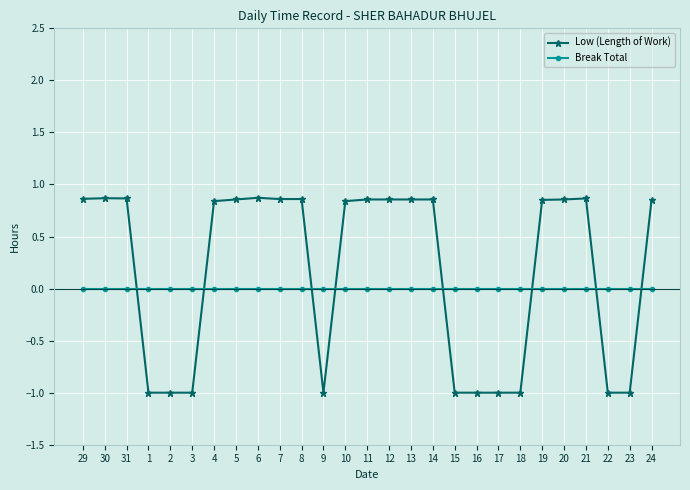

How many lines are shown in the chart?

2